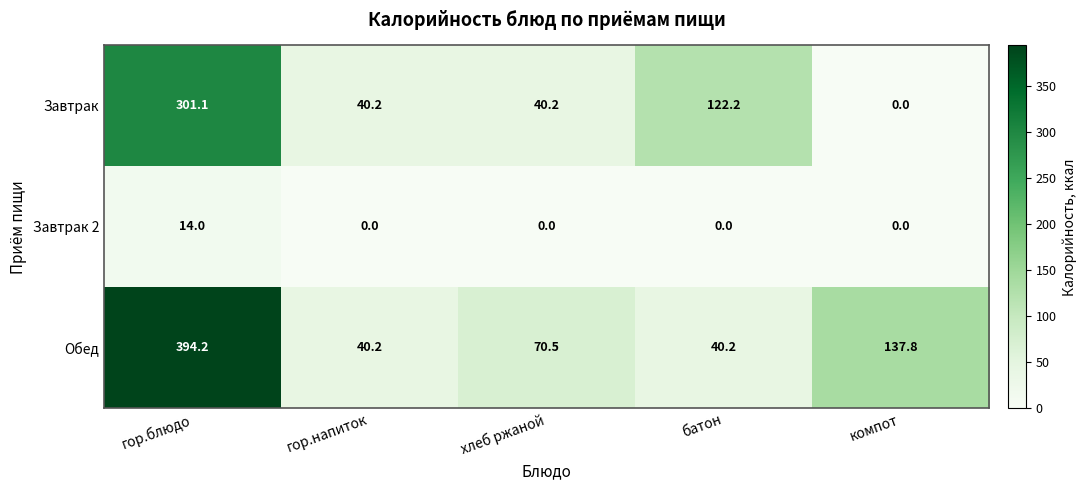

Rank the series by their maximum value, from highest to lowest.

Обед, Завтрак, Завтрак 2